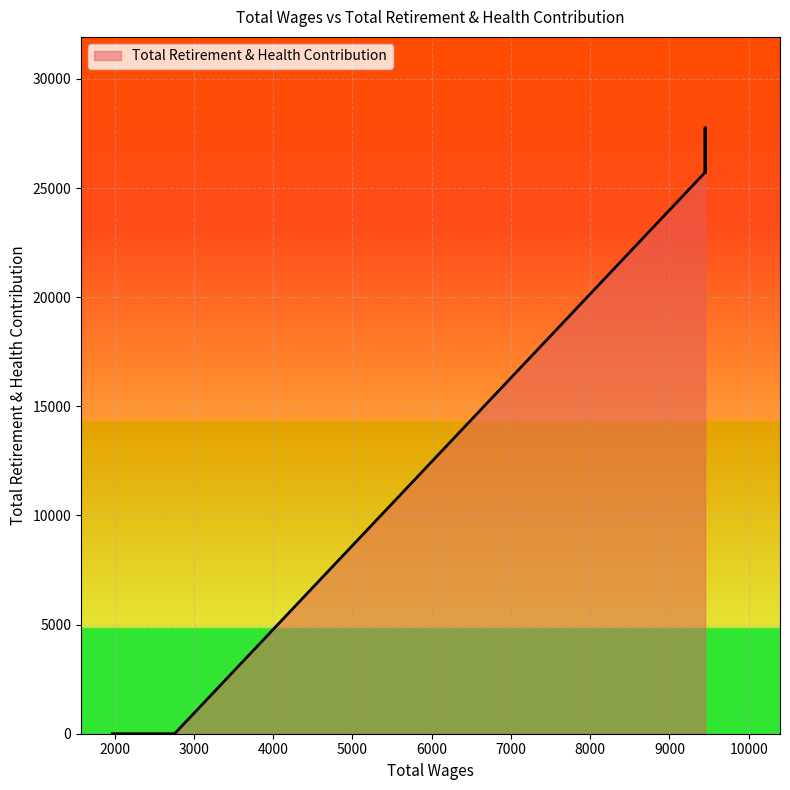

What is the label of the 6th point from the right?

9450.0